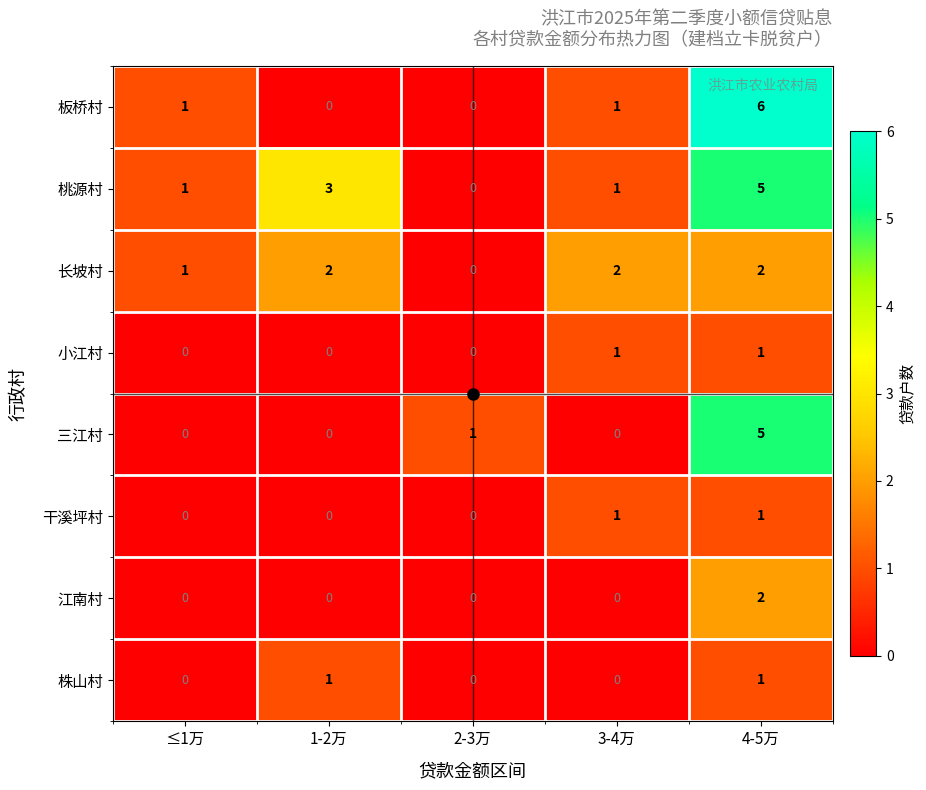

How many 三江村 values are between 0 and 1?

4